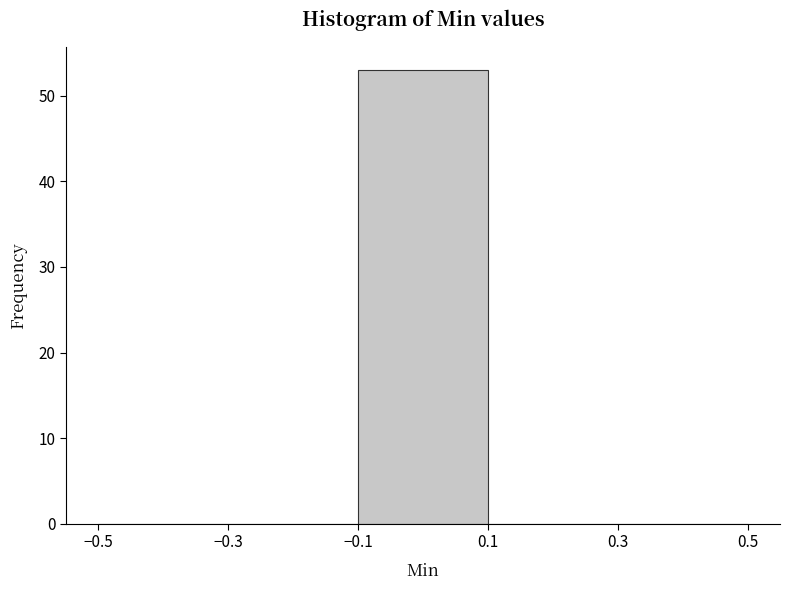

How tall is the bar that spans -0.1 to 0.1 on the x-axis? The values are not printed on the chart, so give them approximately, as read against the axis.

53